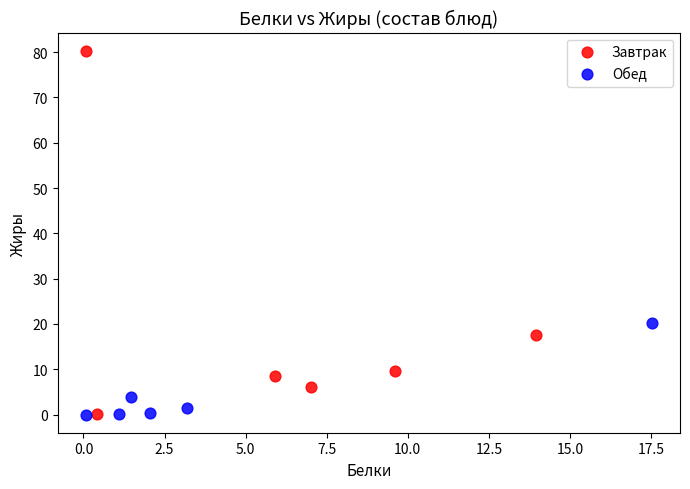

Which series has the widest spread of Y values?

Завтрак